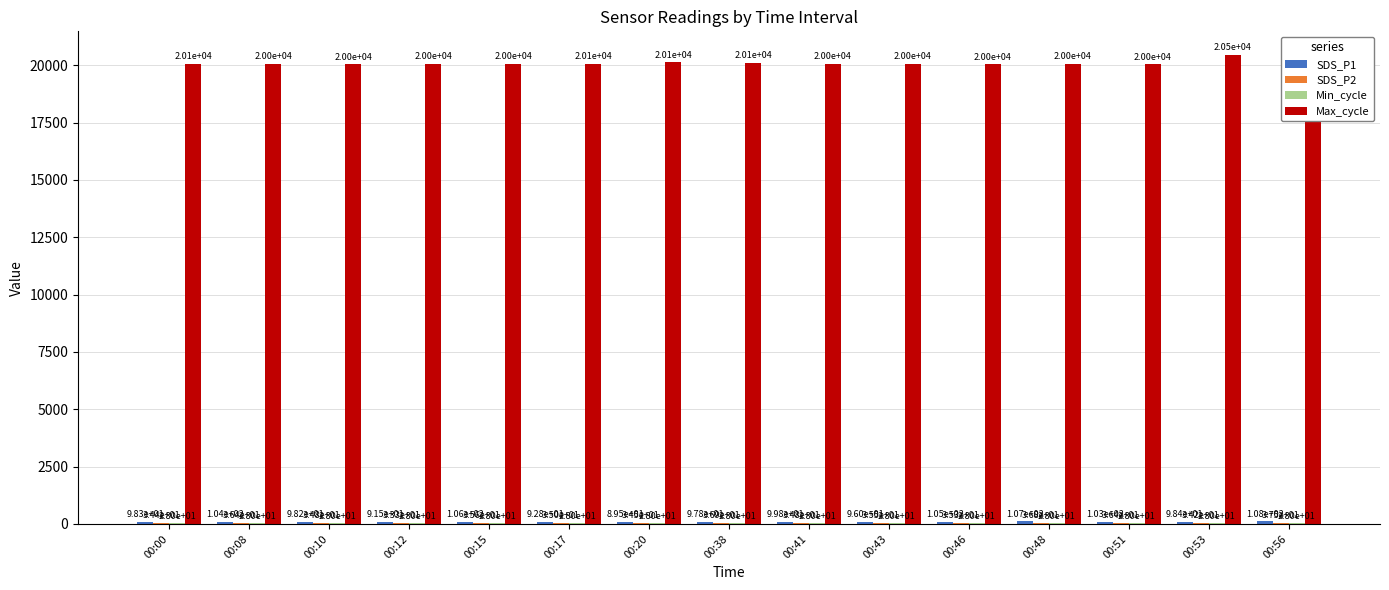

What is the sum of the Max_cycle values at 00:10 and 00:00?

40099.0